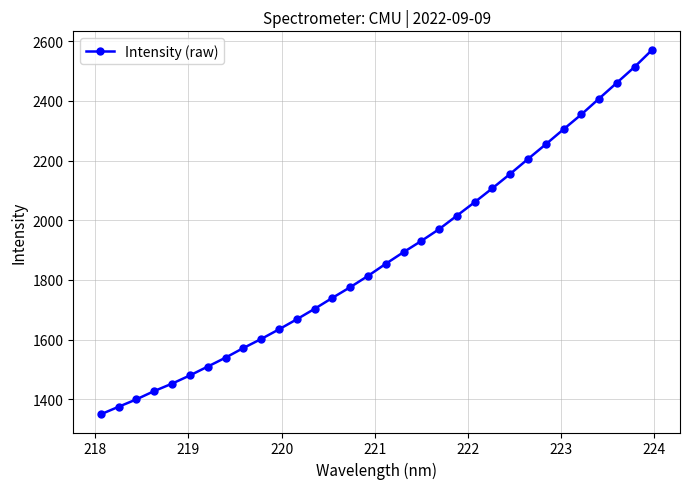

What is the greatest value displayed?

2571.6